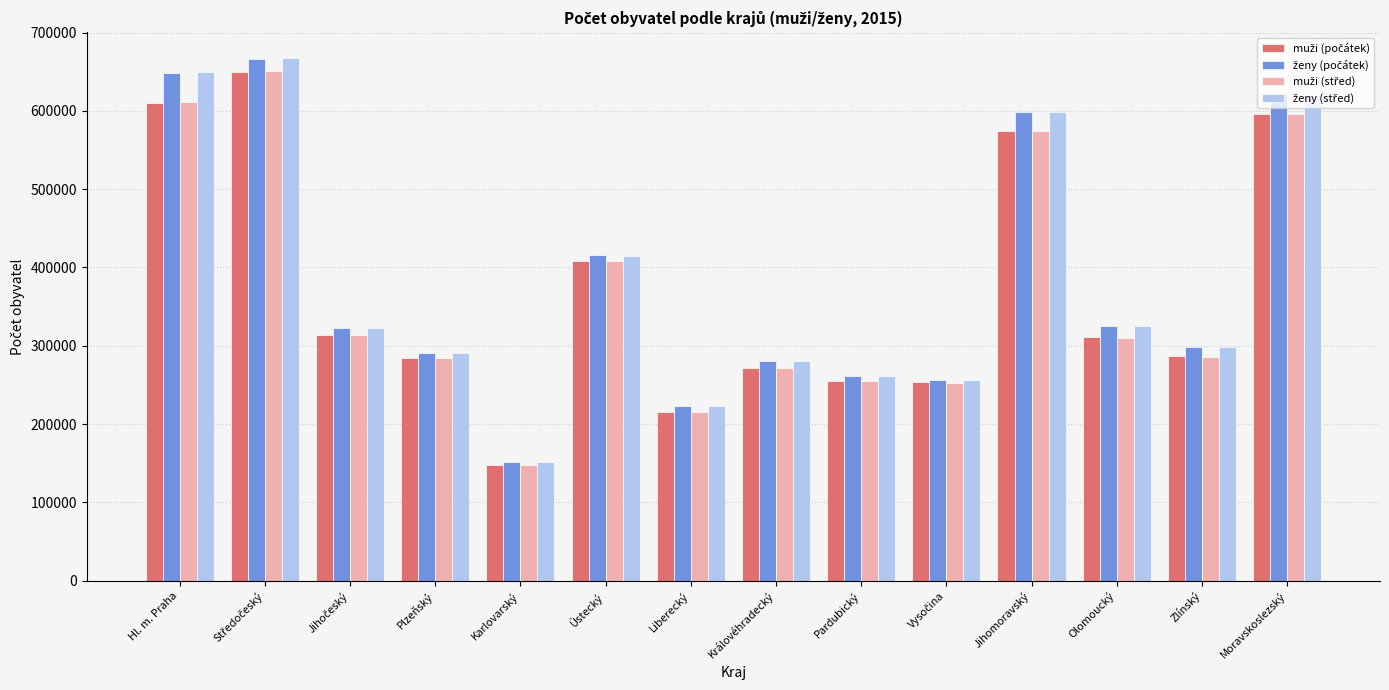

At how many categories does at least one series exceed 482218?

4